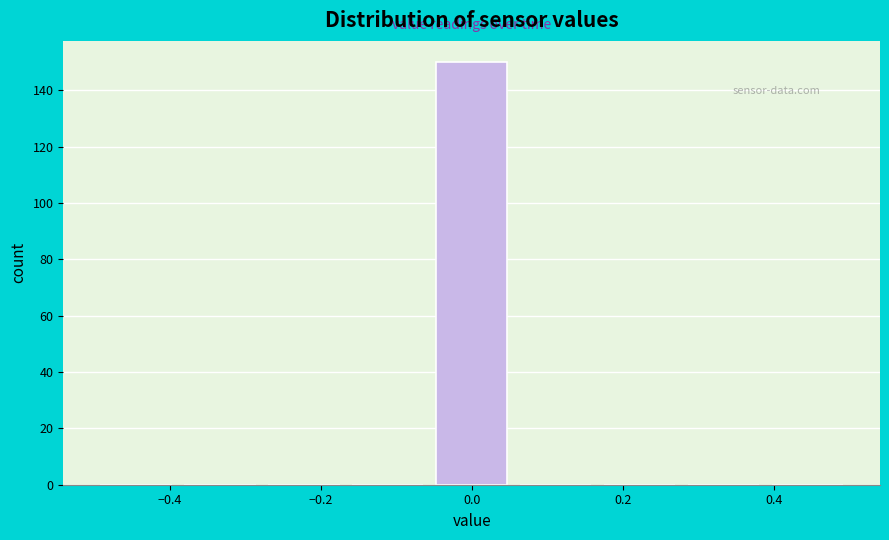

Over which range of the x-axis is the bar tallest?

-0.06 to 0.06